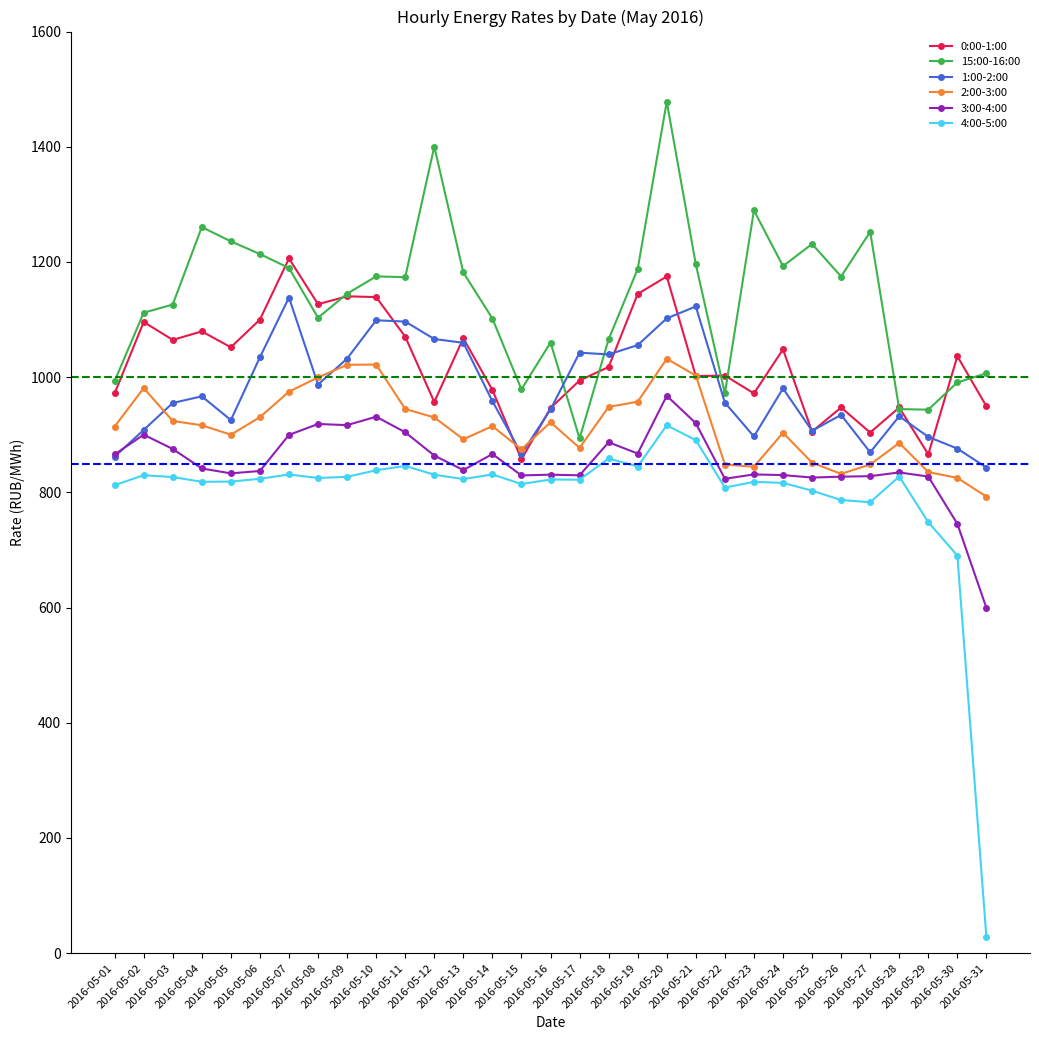

Which series has the largest total across all categories?

15:00-16:00